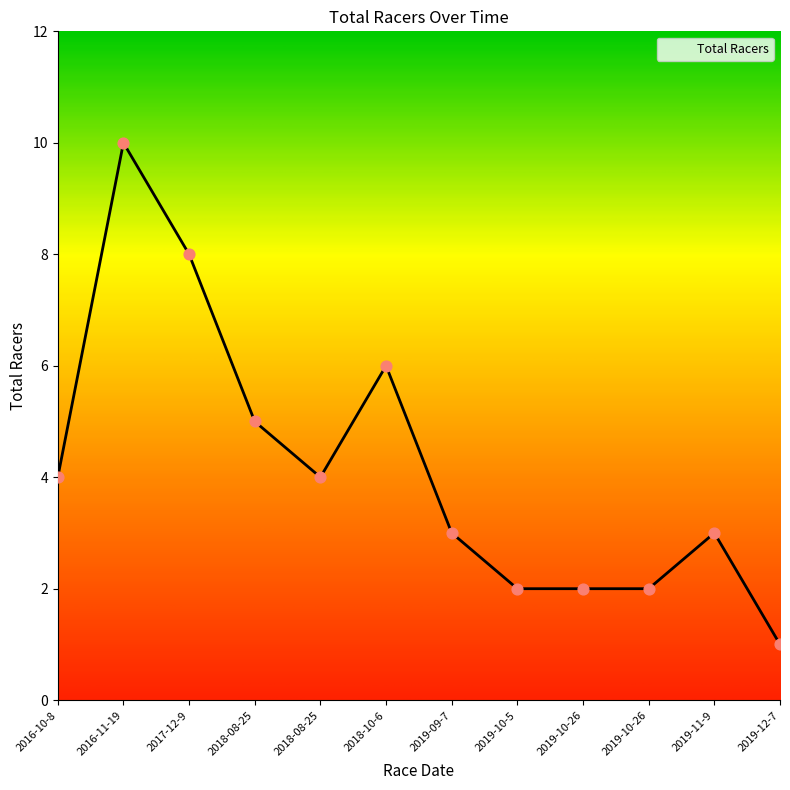

Between 2019-10-26 and 2018-08-25, which is larger?

2018-08-25